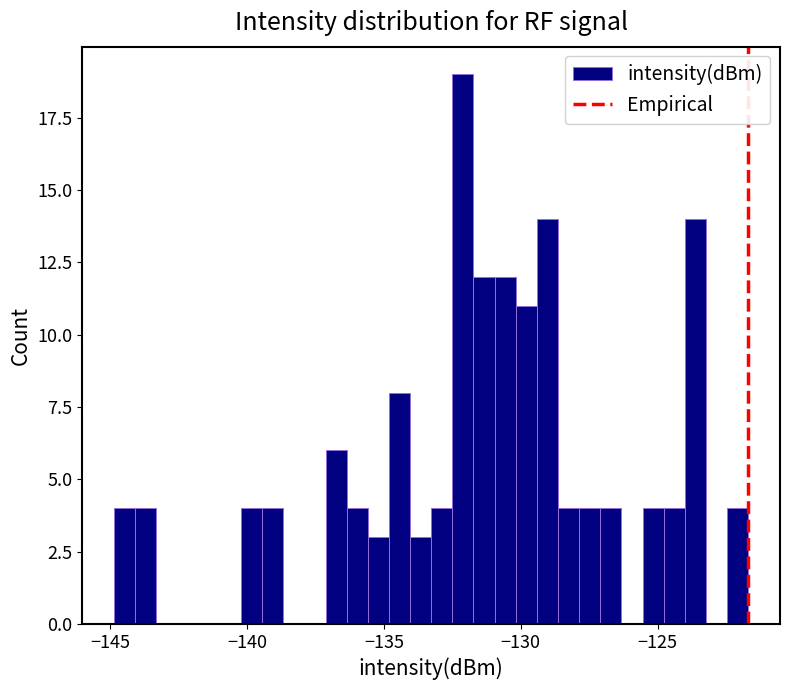

Around what value on the x-axis is the tallest bar? Give the approximate position of its centre, as read against the axis.

-132.0